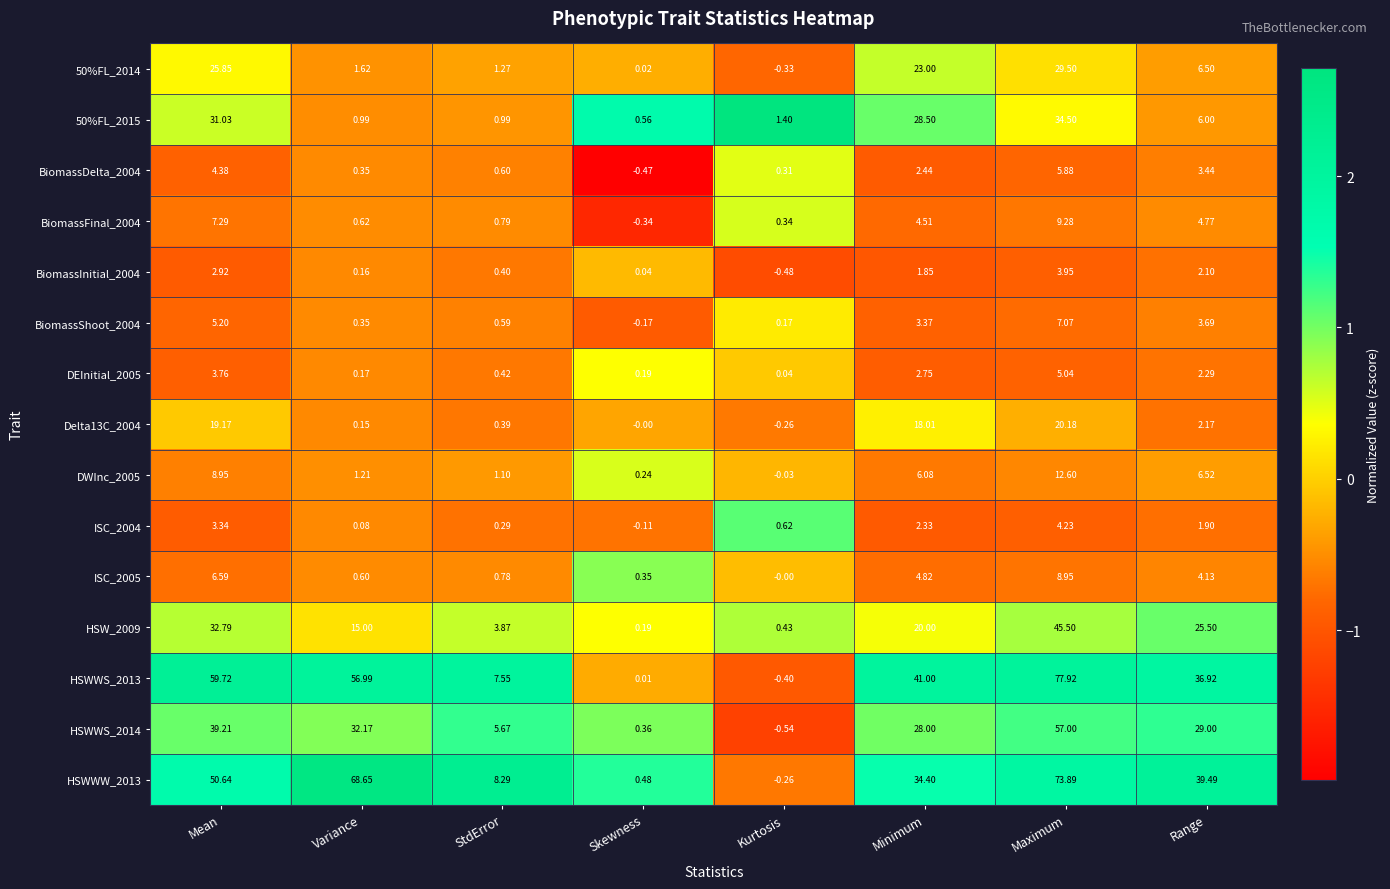

List the labels in order of HSWWW_2013 value, largest first.

Maximum, Variance, Mean, Range, Minimum, StdError, Skewness, Kurtosis